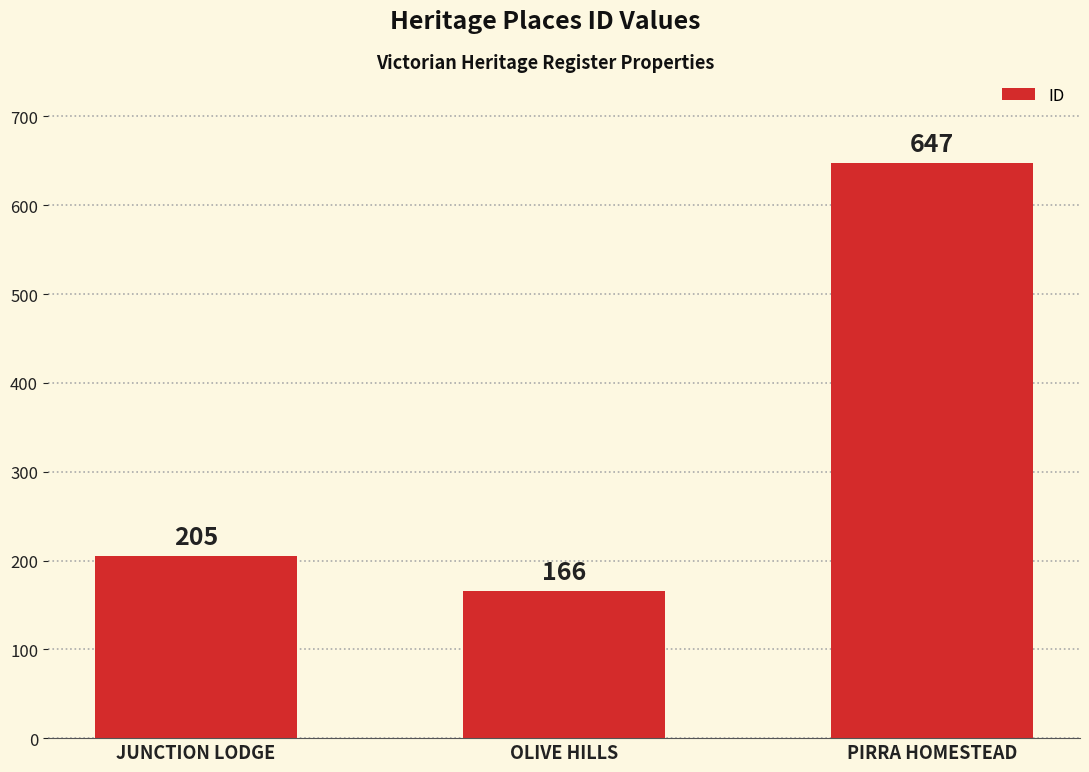

Reading right to left, extract all data points from this chart.

PIRRA HOMESTEAD=647	OLIVE HILLS=166	JUNCTION LODGE=205